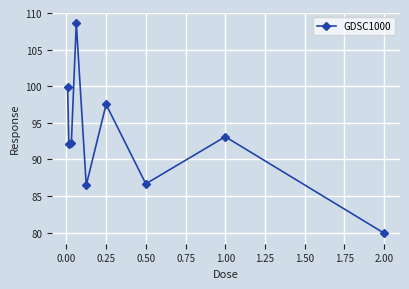

What is the value of the 7th point from the left?

86.7